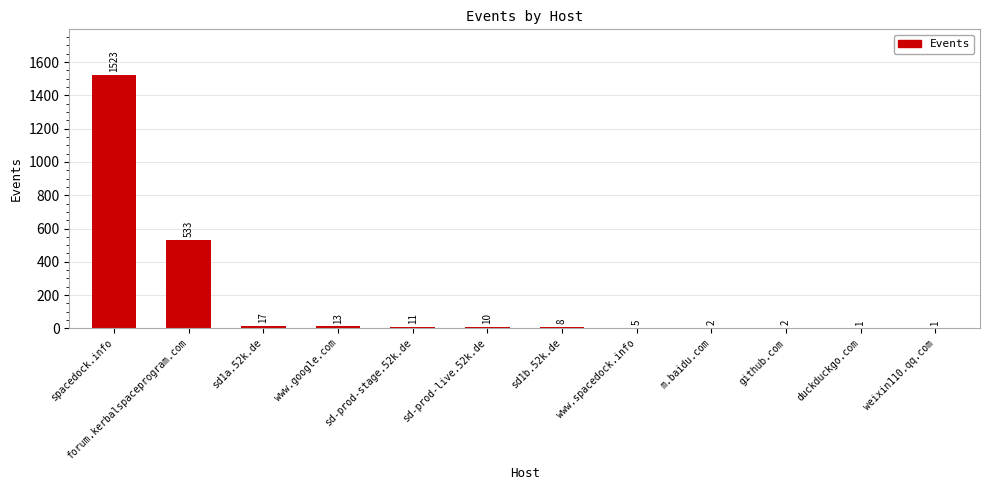

Where does the data first go above 10?

spacedock.info